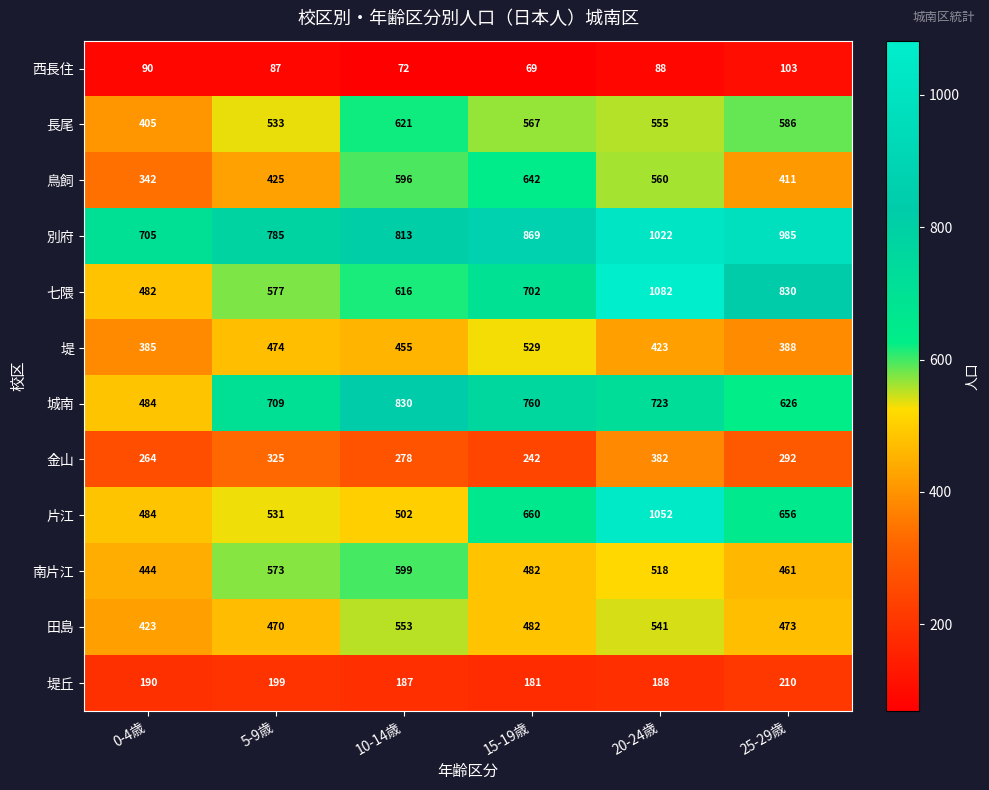

Is it true that 堤 equals 594 at 20-24歳?

False